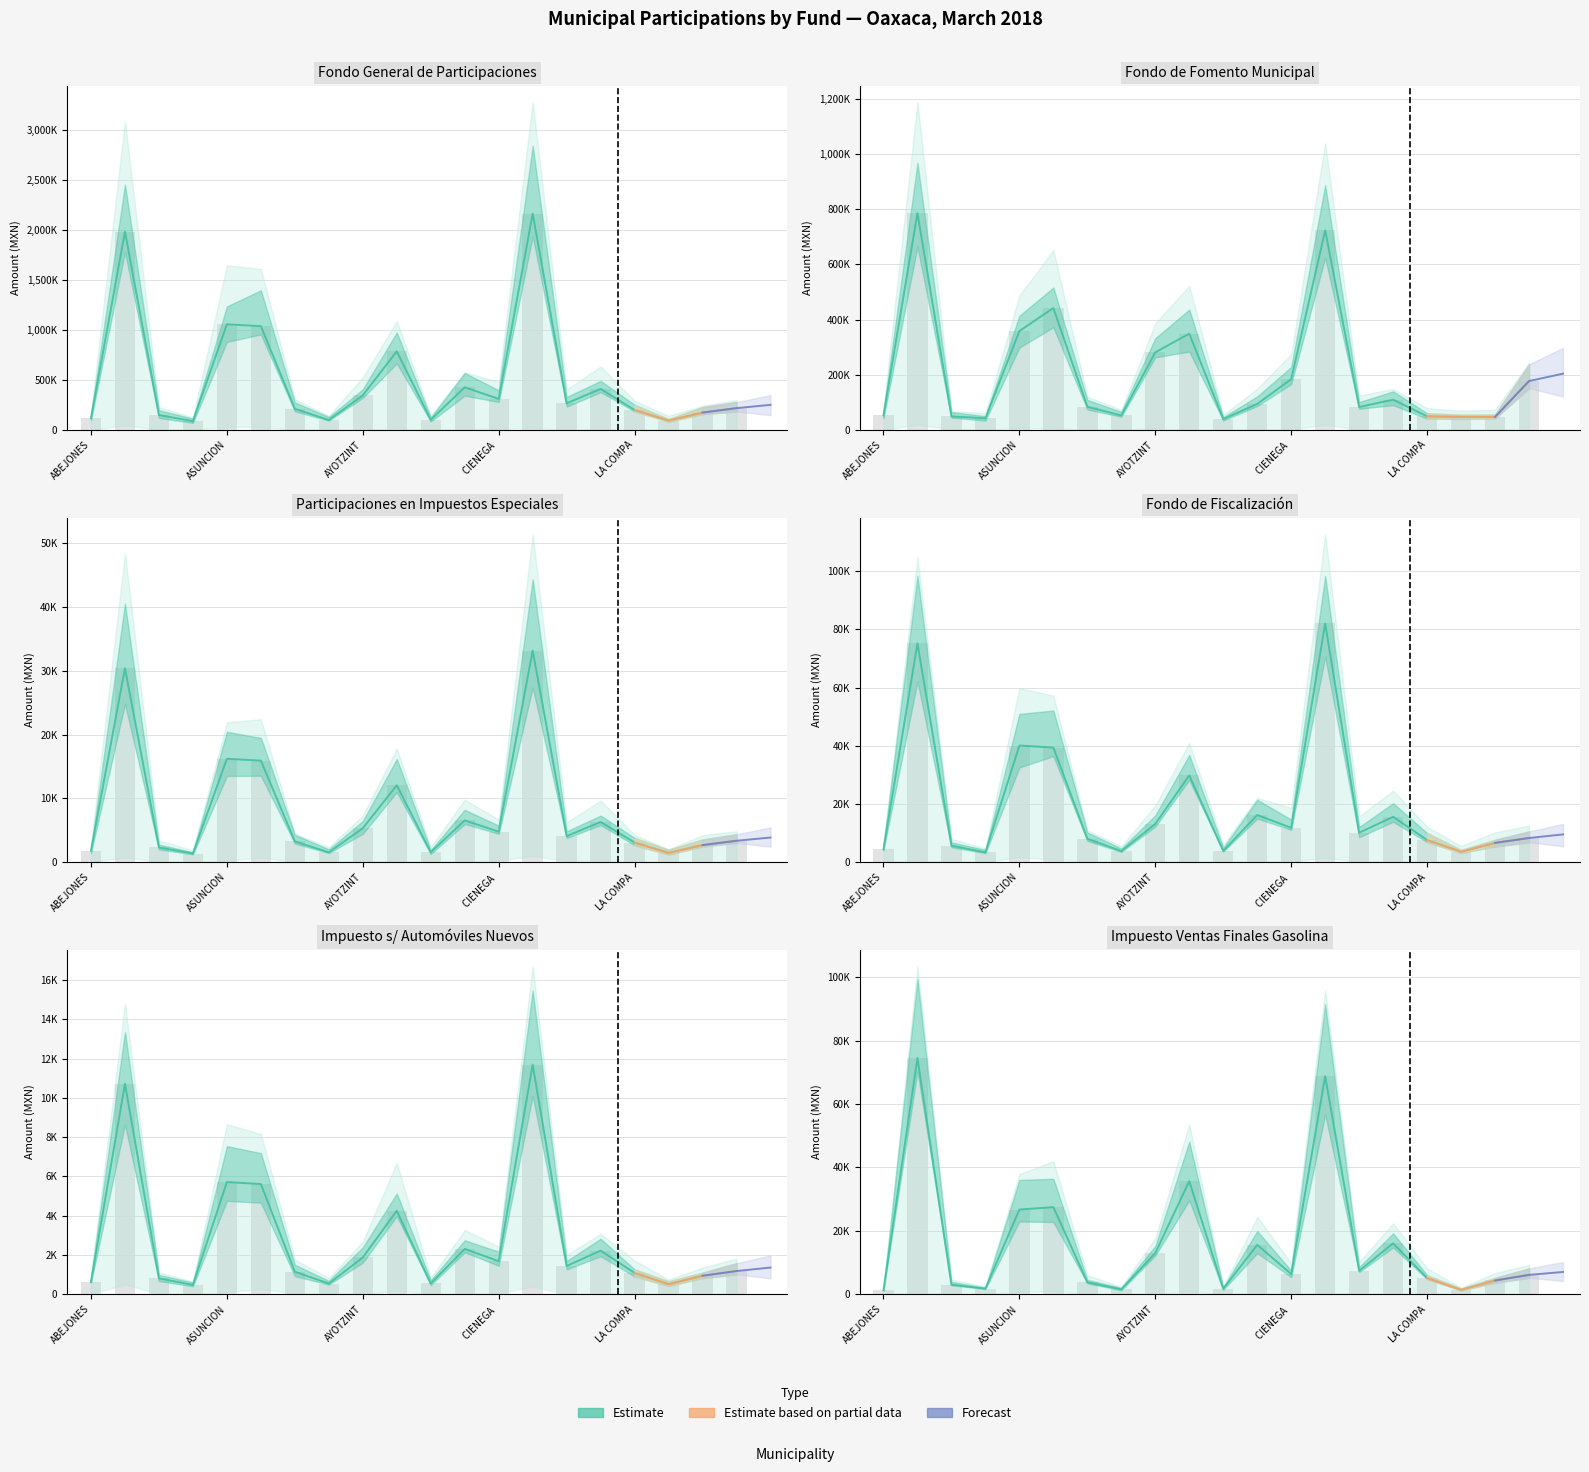

What is the difference between the second highest and minimum values in the FONDO DE FOMENTO MUNICIPAL series?

683756.0